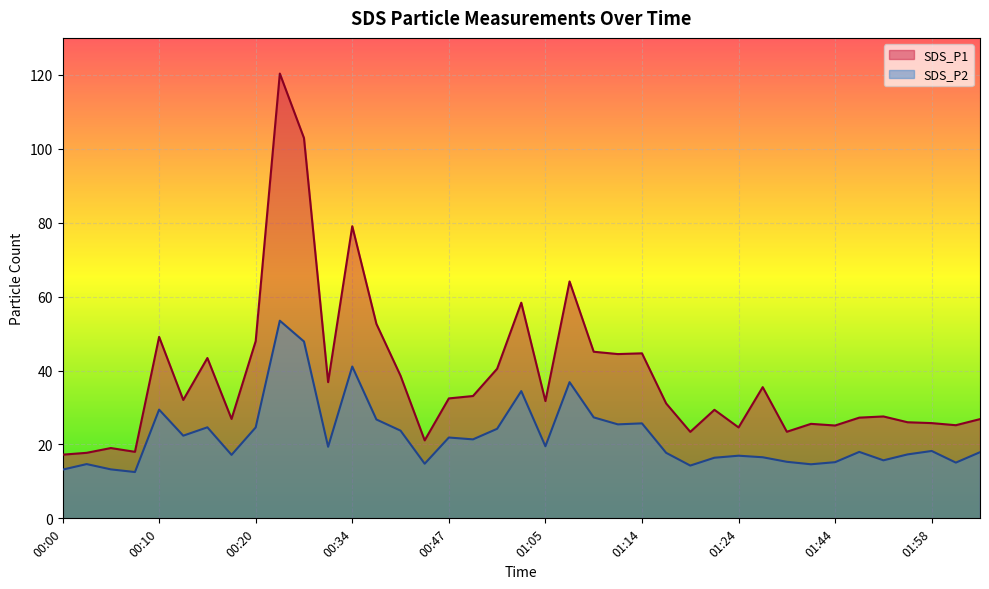

Does the chart display data point markers on the line(s)?

No